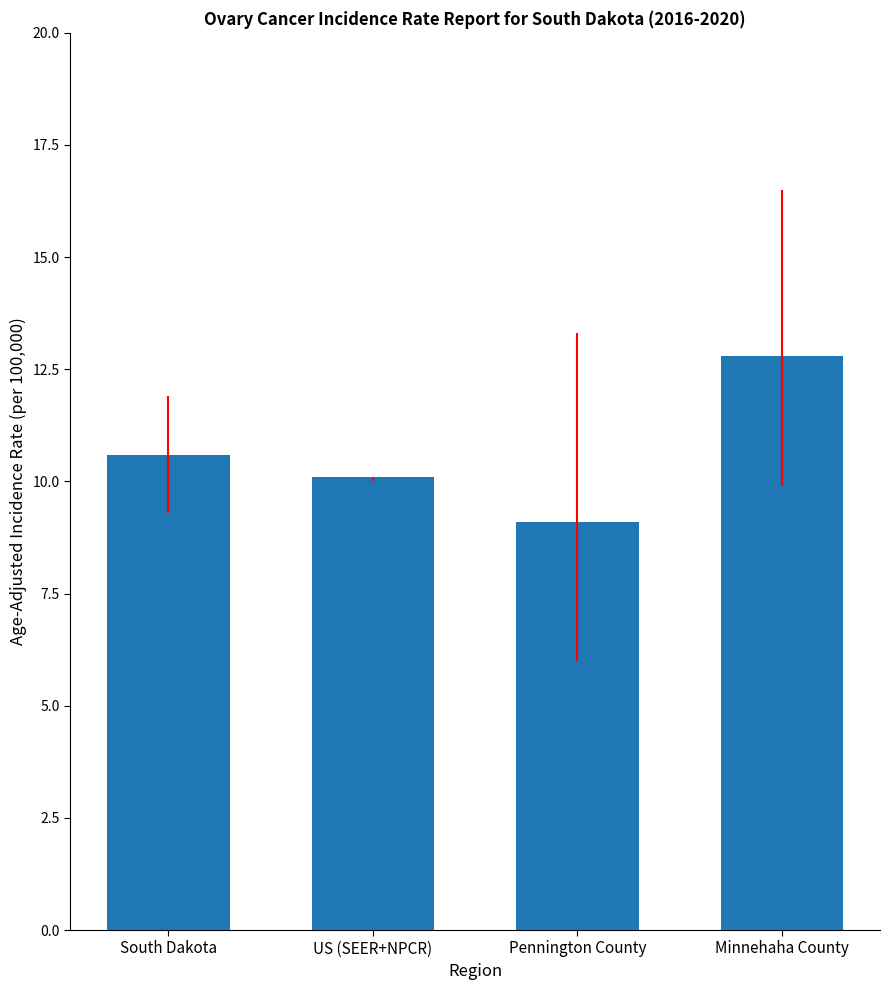

How many bars are there in total?

4